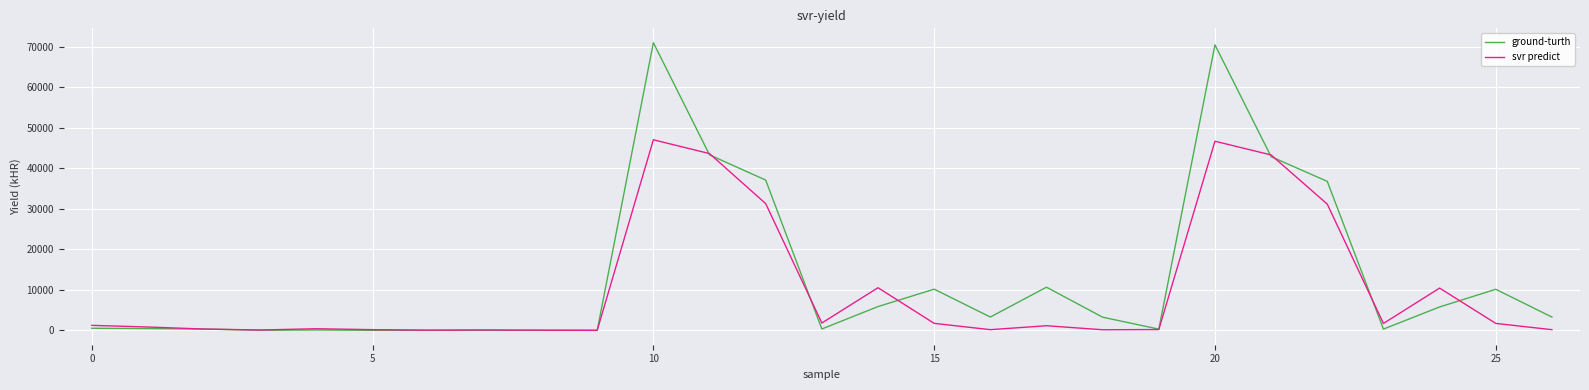

Which series has the largest range (max minus min)?

ground-turth